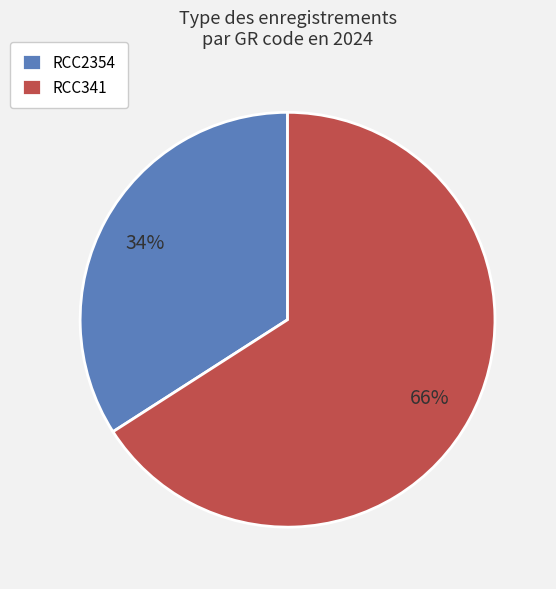

True or false: RCC341 accounts for 66% of the total.

True